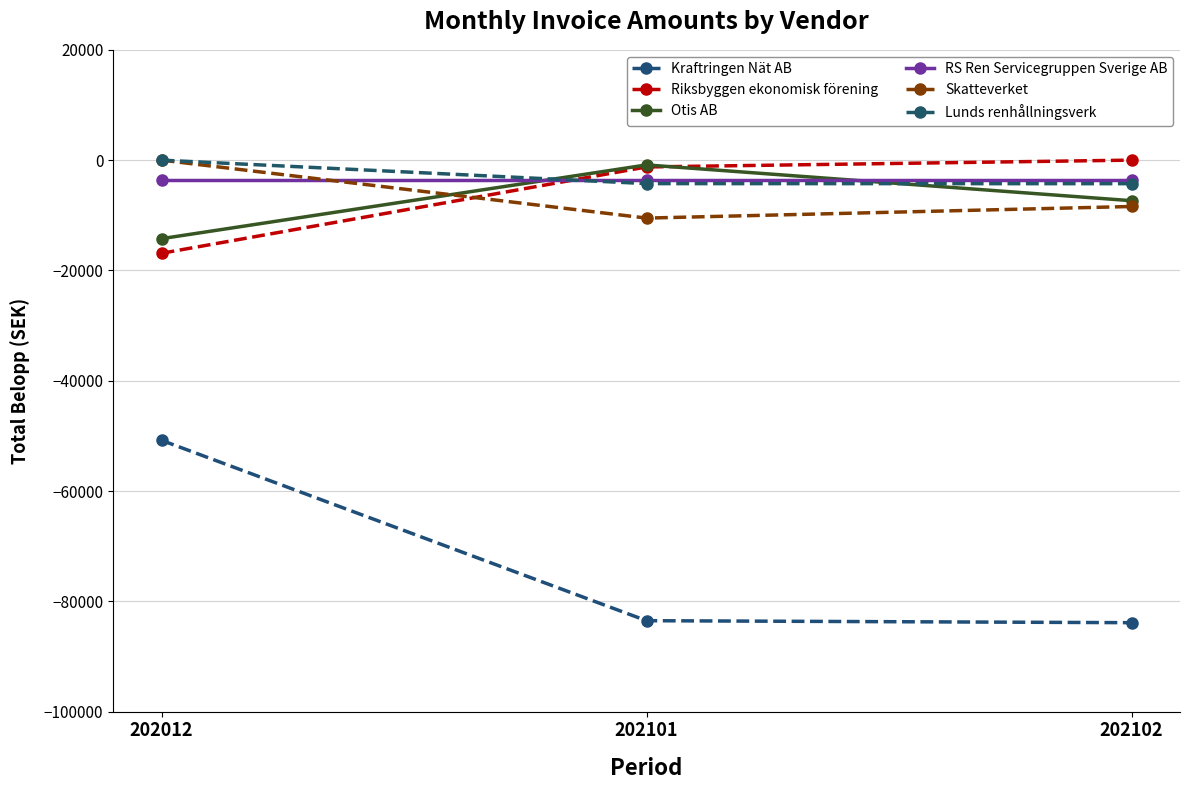

How many negative values does the Skatteverket series have?

2